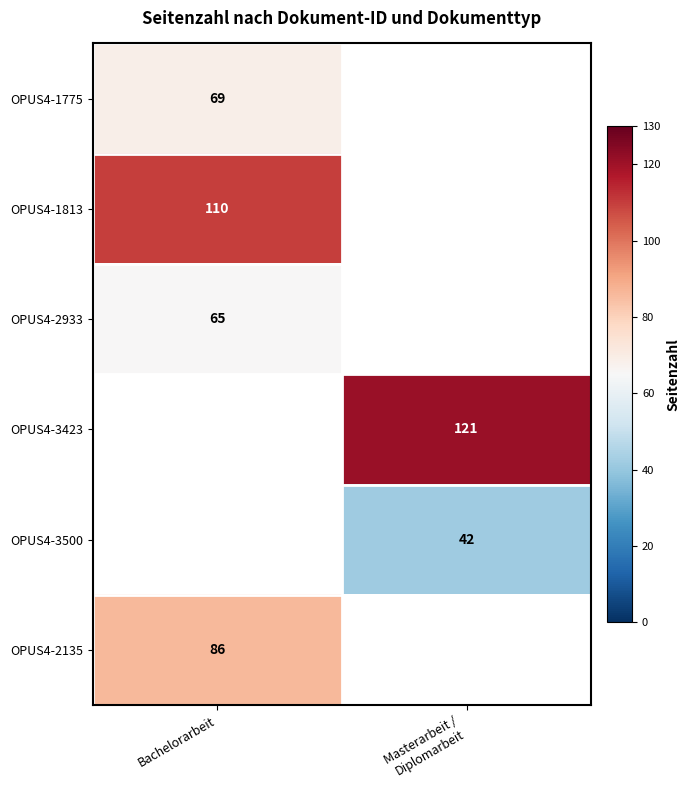

The value of OPUS4-1813 at Bachelorarbeit is 22. True or false?

False